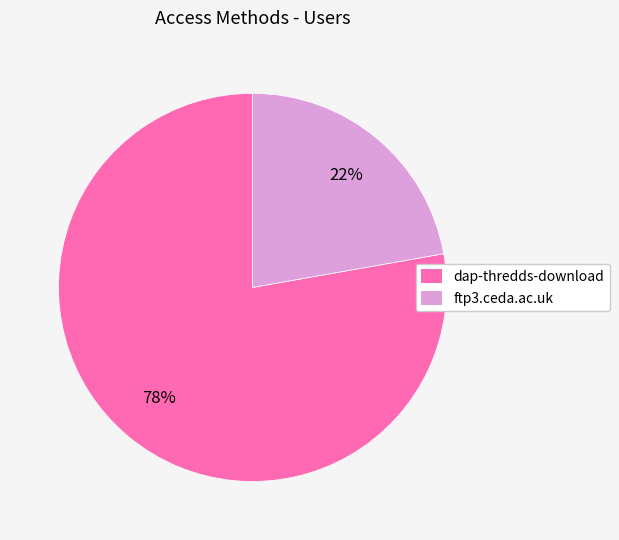

To the nearest percent, what is the combined percentage of dap-thredds-download and ftp3.ceda.ac.uk?

100%